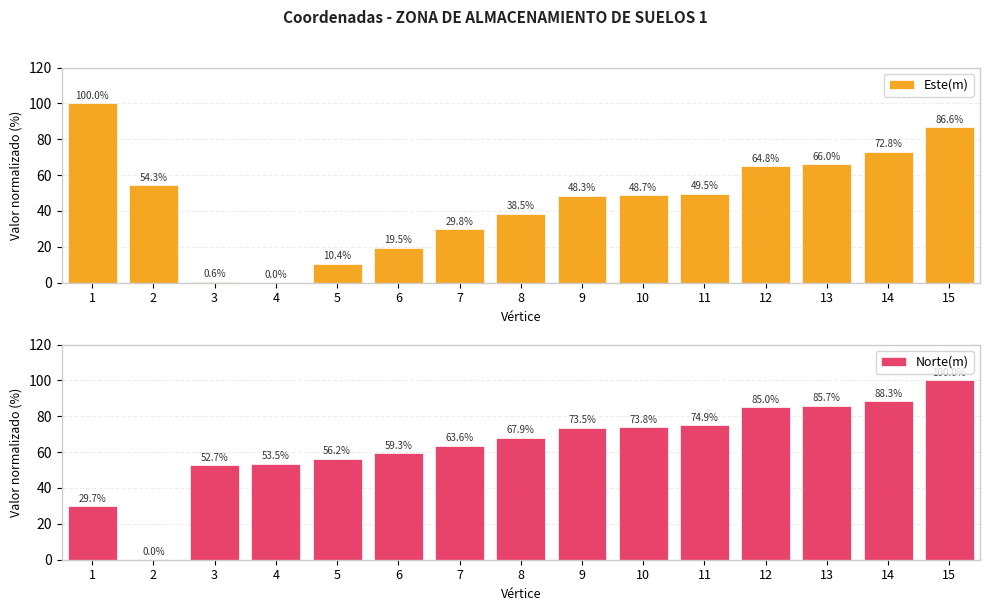

Count the number of data series in this chart.

2